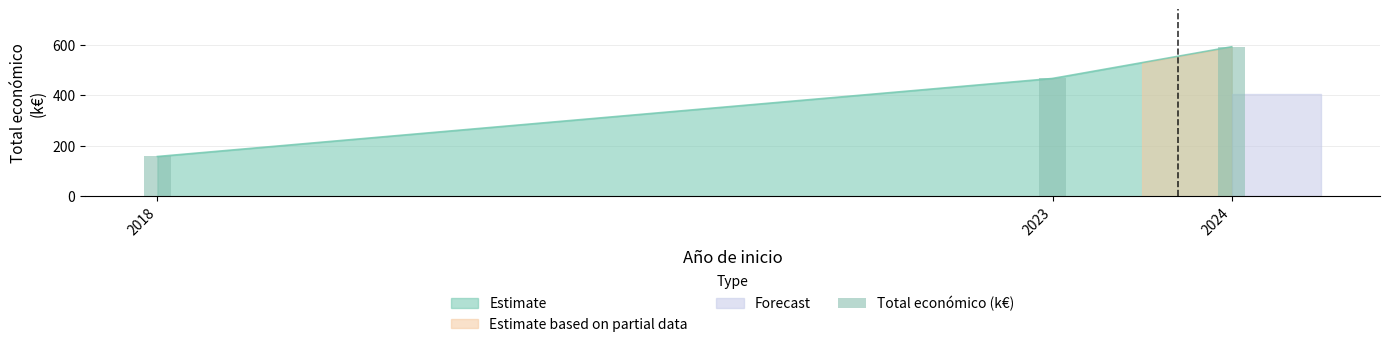

List the labels in order of value, smallest first.

2018, 2023, 2024